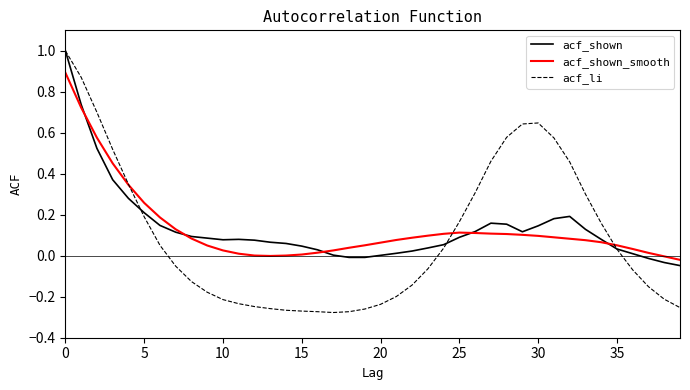

What is the greatest value displayed?

1.0